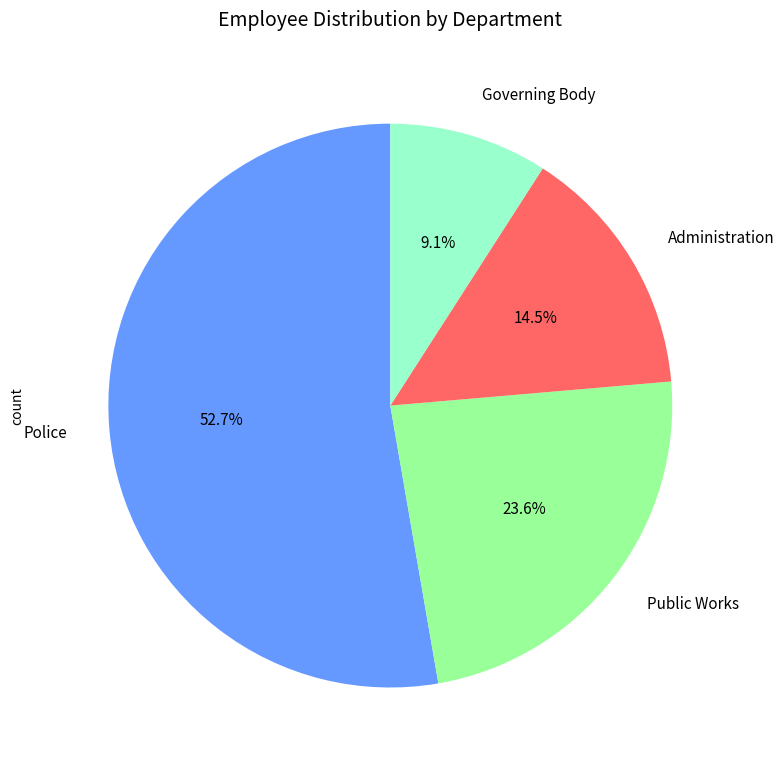

What is the largest slice in the pie chart?

Police